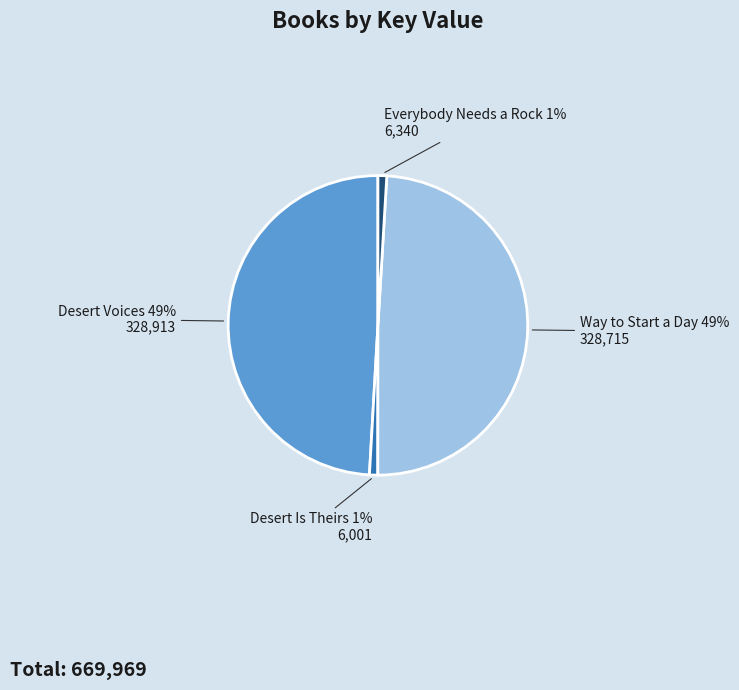

Count the number of slices in the pie.

4